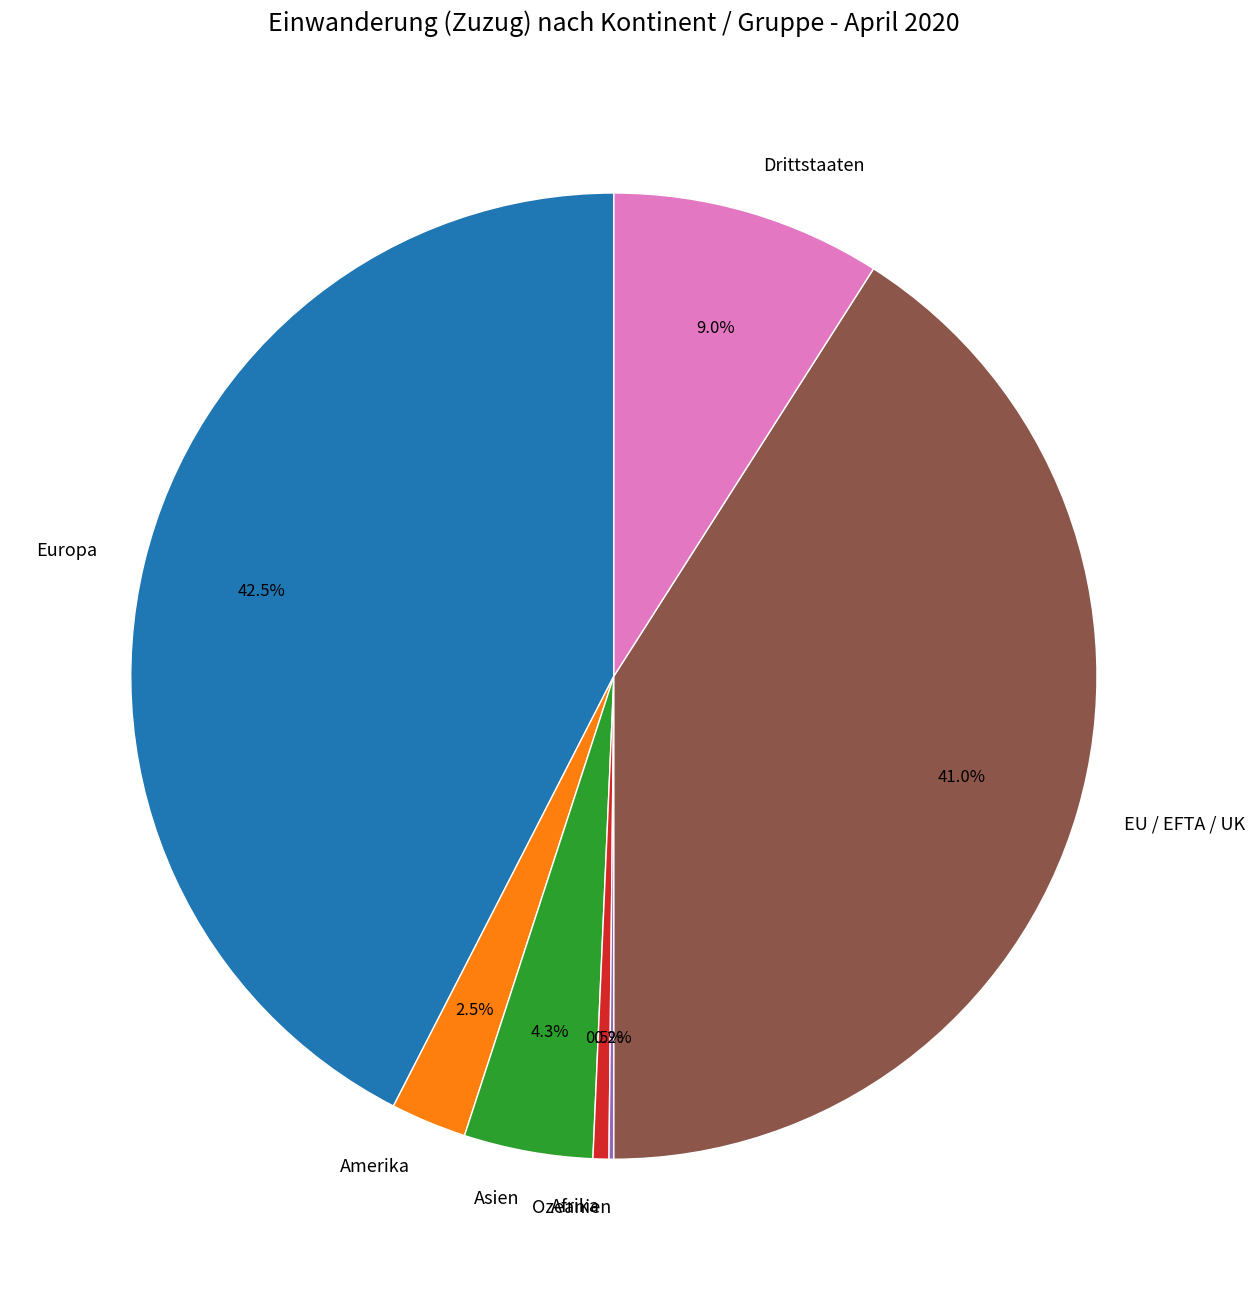

Between Europa and EU / EFTA / UK, which is larger?

Europa